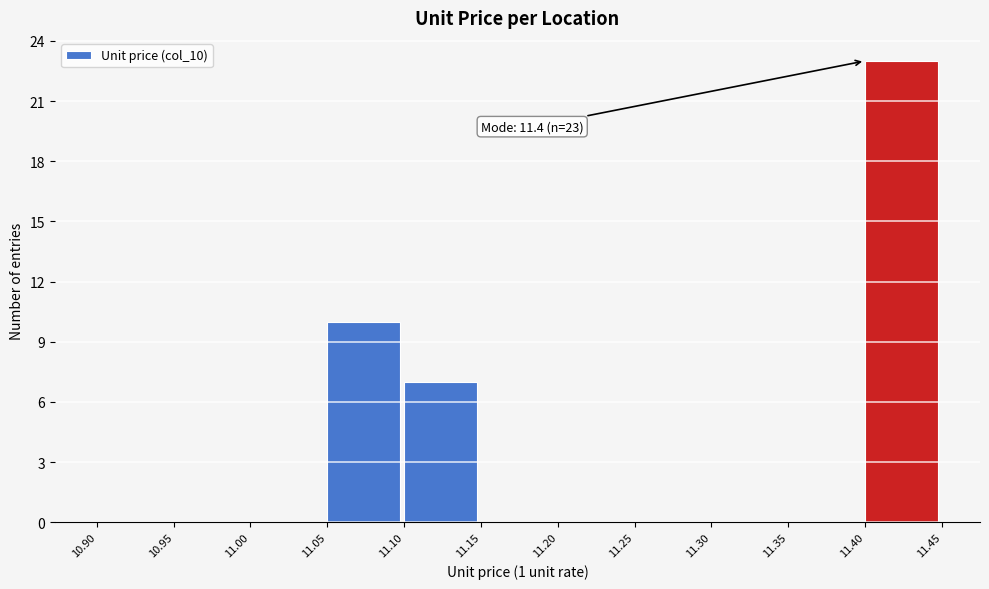

Which range on the x-axis has the tallest bar?

11.40 to 11.45